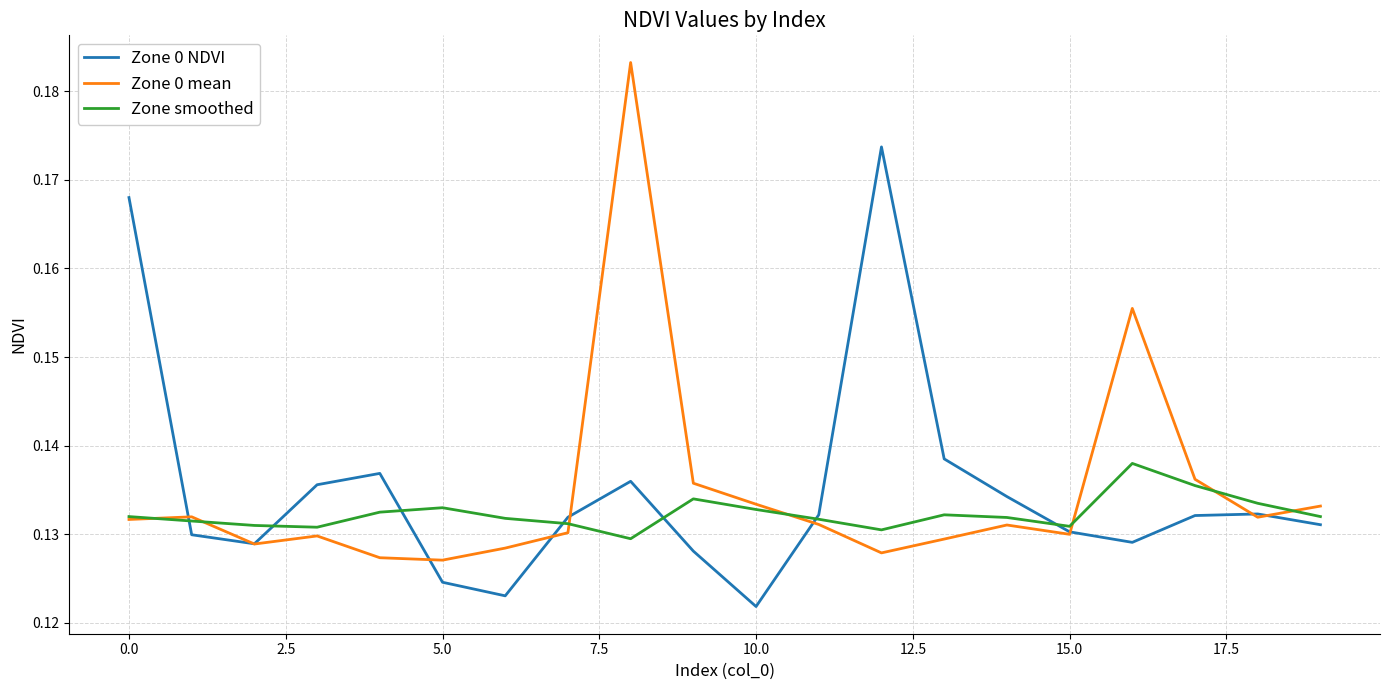

Rank the series by their maximum value, from lowest to highest.

Zone smoothed, Zone 0 NDVI, Zone 0 mean